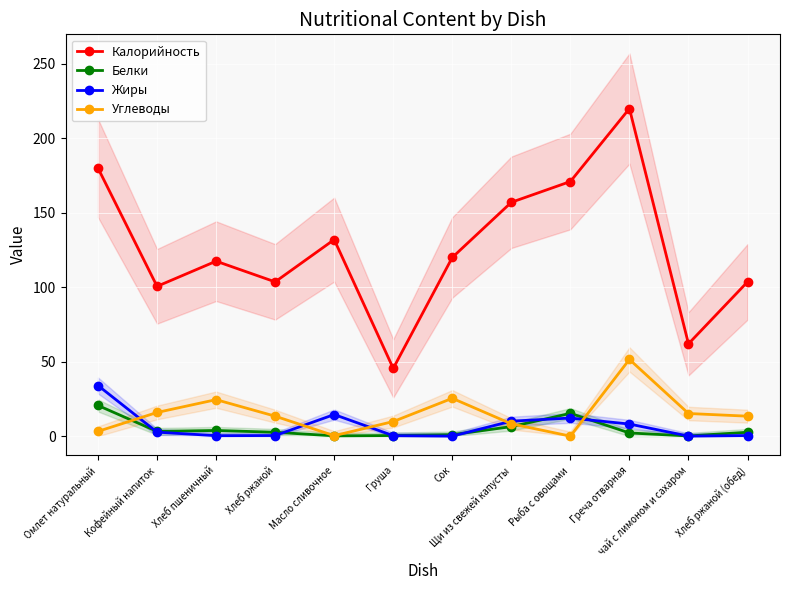

Is this an area chart (filled region under the line)?

No